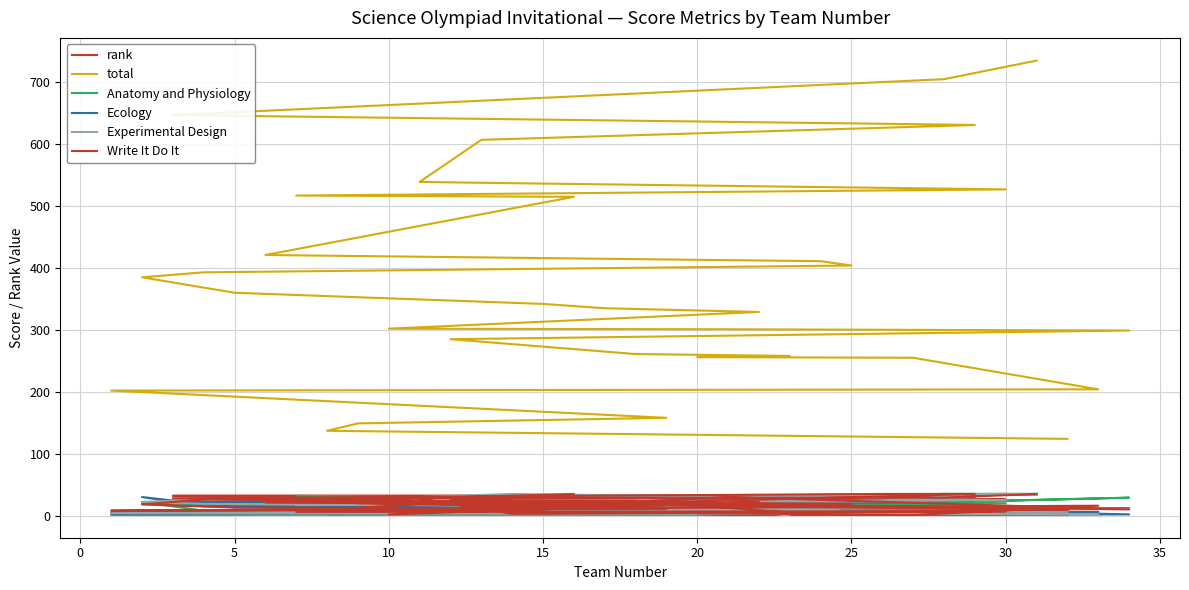

At which category does Ecology reach its first local valley?

5